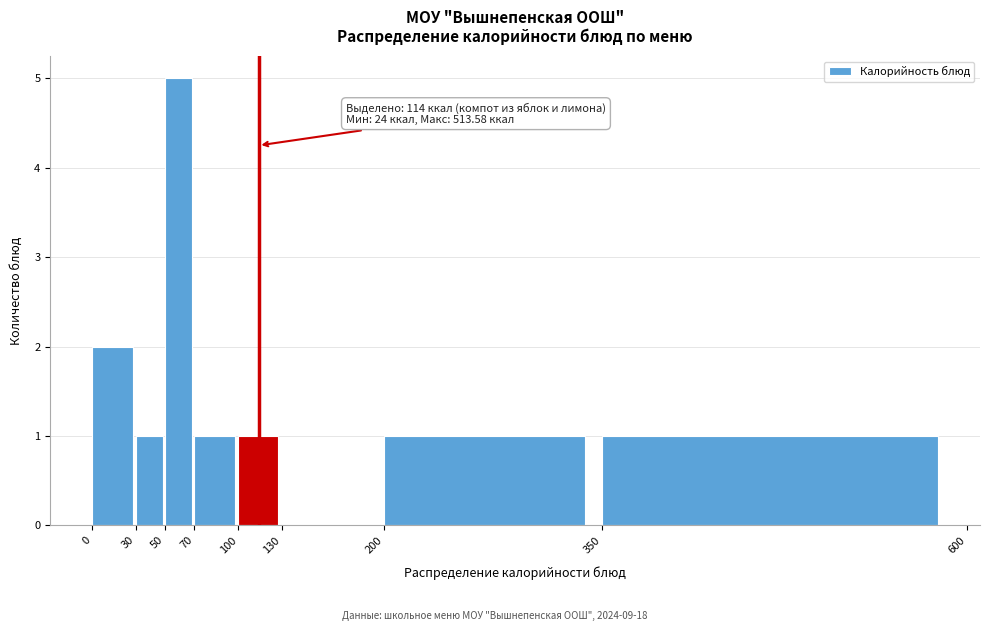

Which range on the x-axis has the tallest bar?

50 to 70